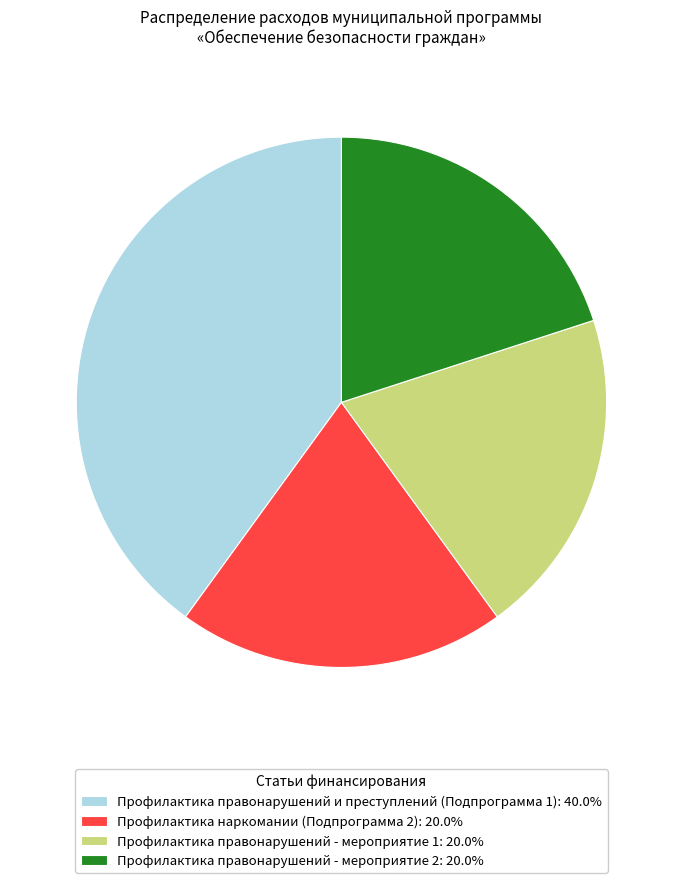

What is the ratio of the value at Профилактика правонарушений - мероприятие 1 to the value at Профилактика правонарушений - мероприятие 2?

1.0